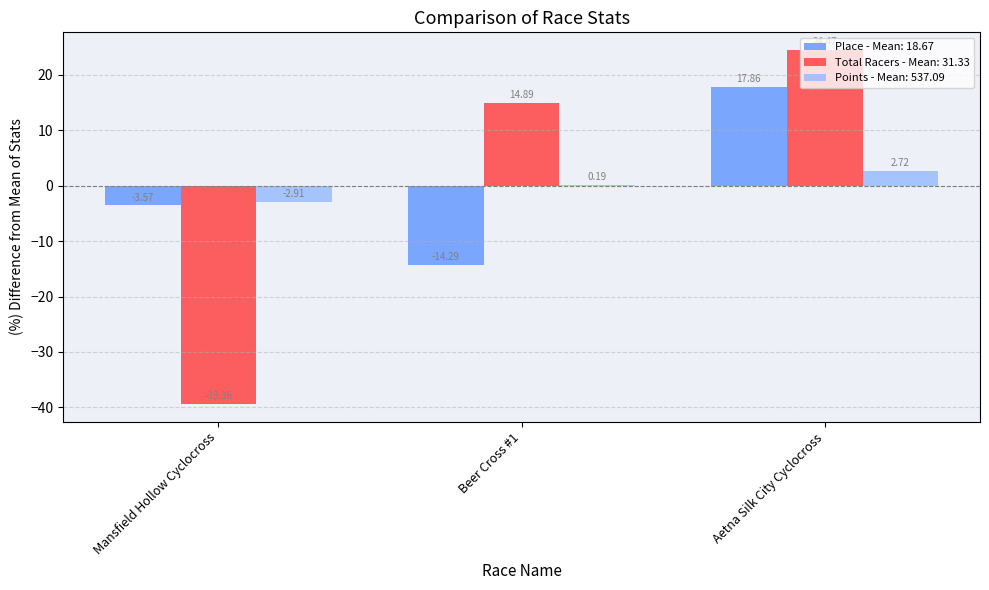

Count the number of data series in this chart.

3